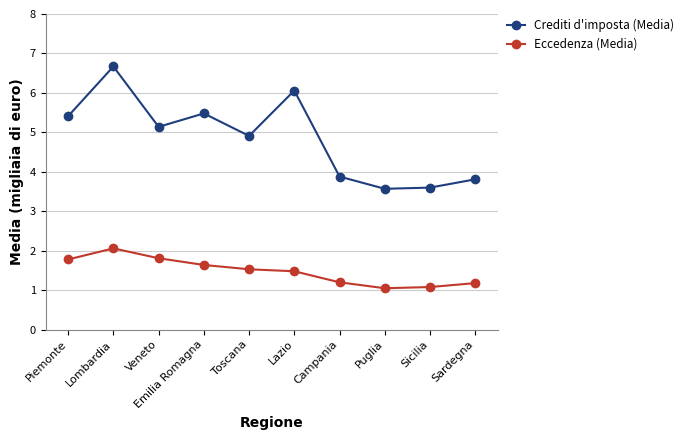

List the series in order of their overall mean, lowest first.

Eccedenza (Media), Crediti d'imposta (Media)